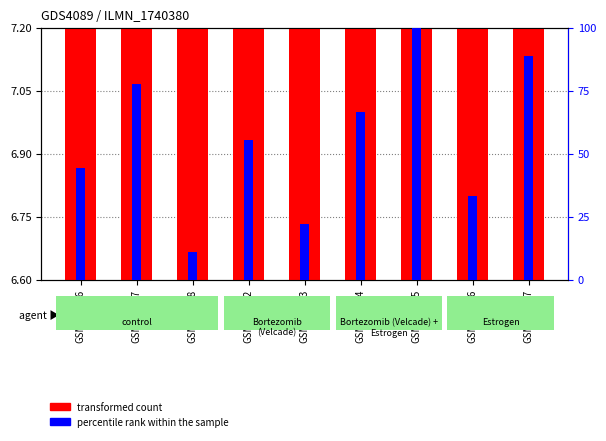

What are all the series names shown in the legend?

transformed count, percentile rank within the sample